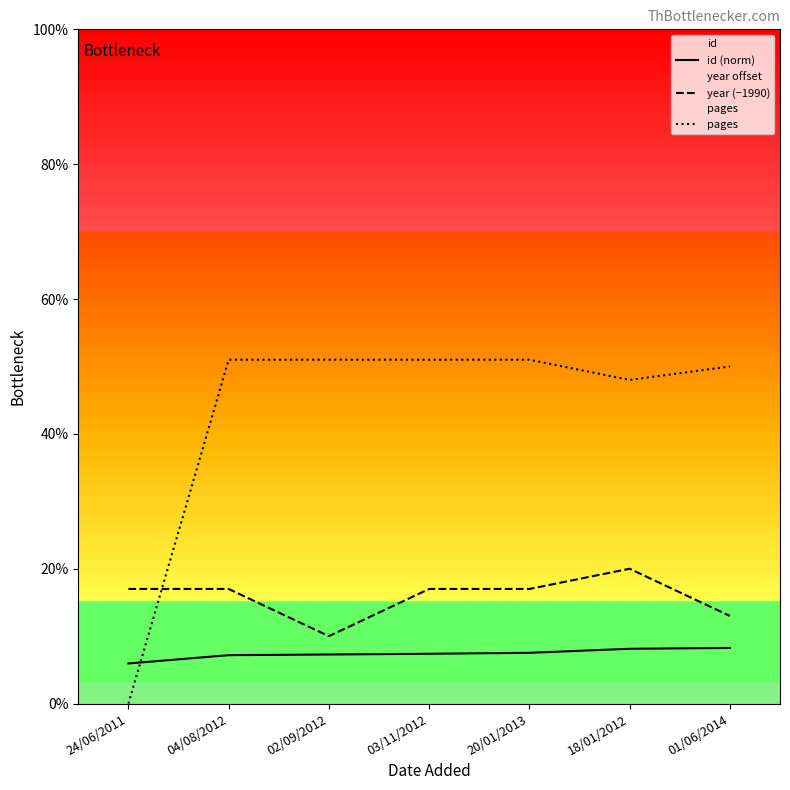

Which has a higher value, 04/08/2012 or 18/01/2012?

18/01/2012